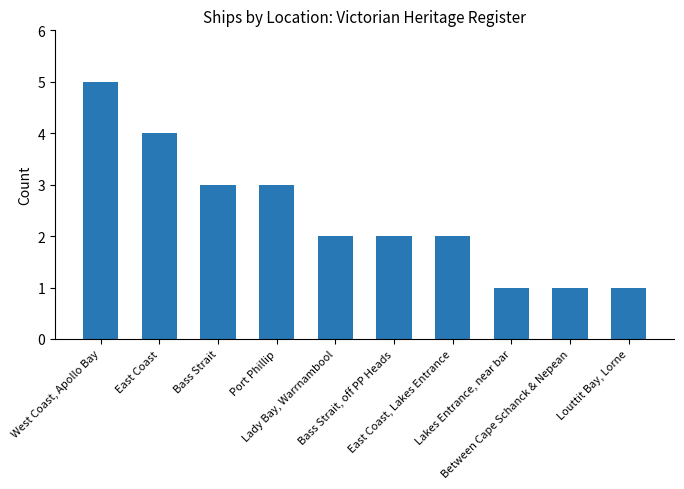

What is the maximum value shown in the chart?

5